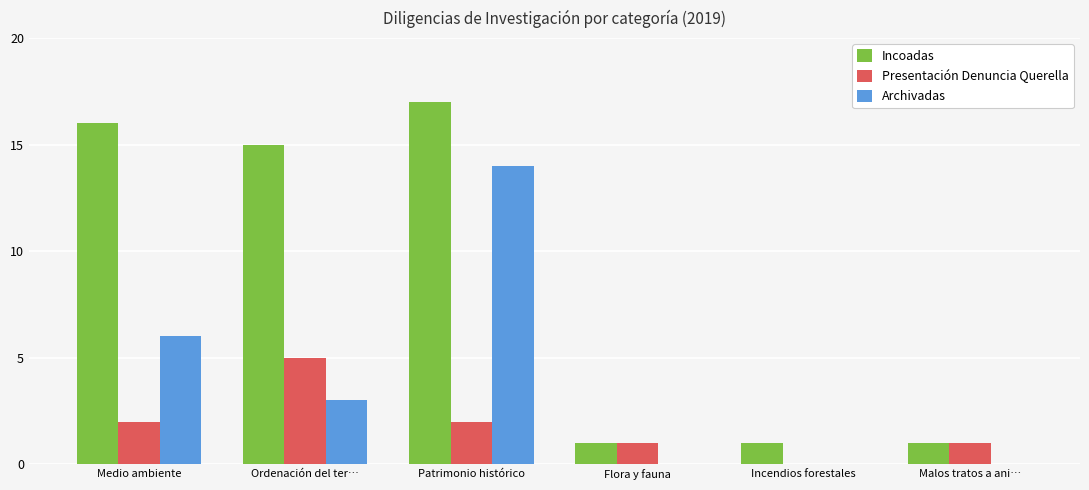

Which series changed the most between Flora y fauna and Incendios forestales?

Presentación Denuncia Querella